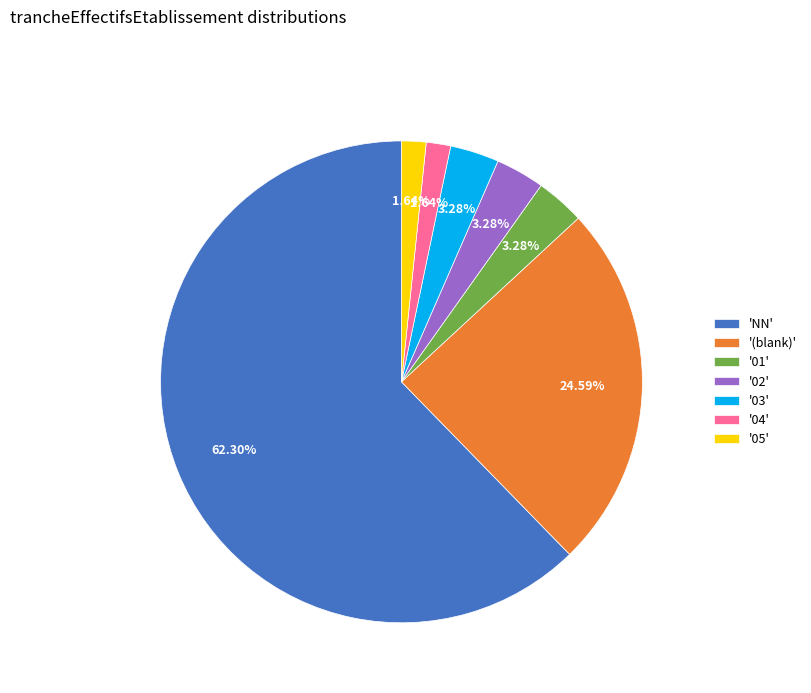

What is the majority slice?

'NN'